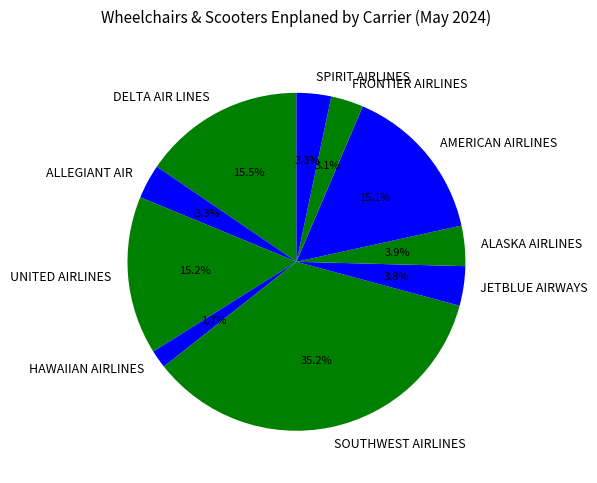

To the nearest percent, what percentage of the pie is SOUTHWEST AIRLINES?

35%